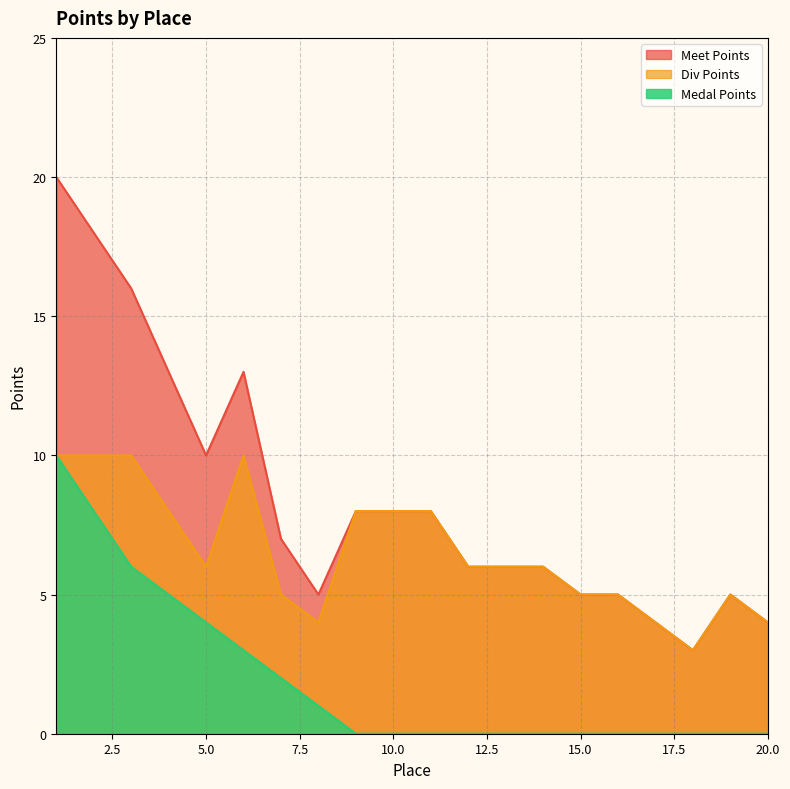

True or false: Medal Points and Div Points cross at least once.

False